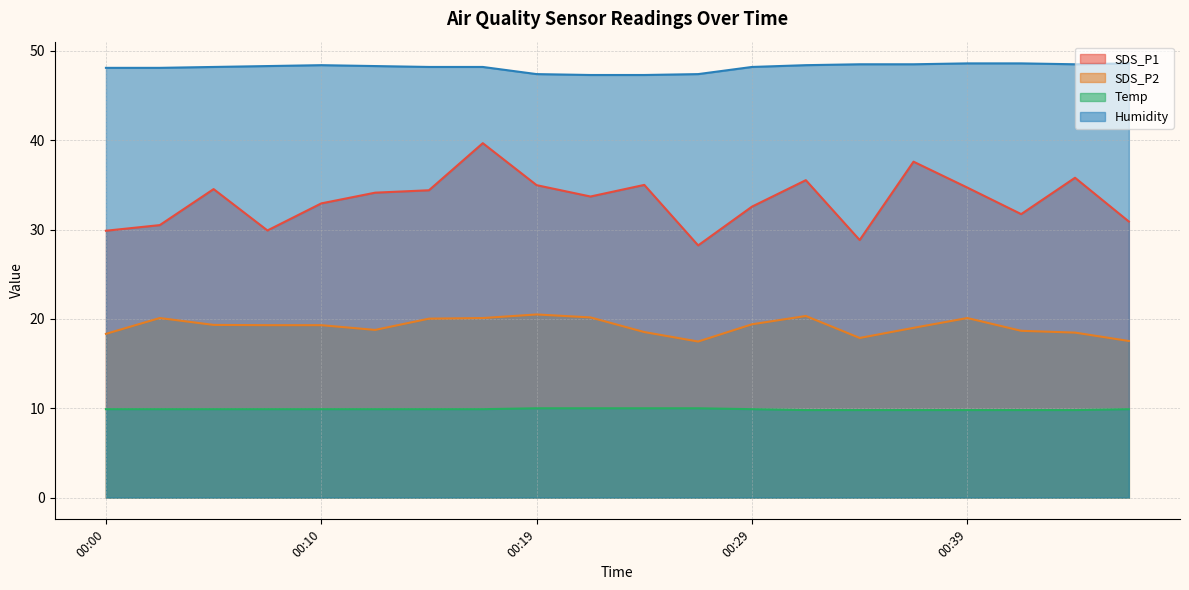

How many interior local peaks does the SDS_P2 series have?

4